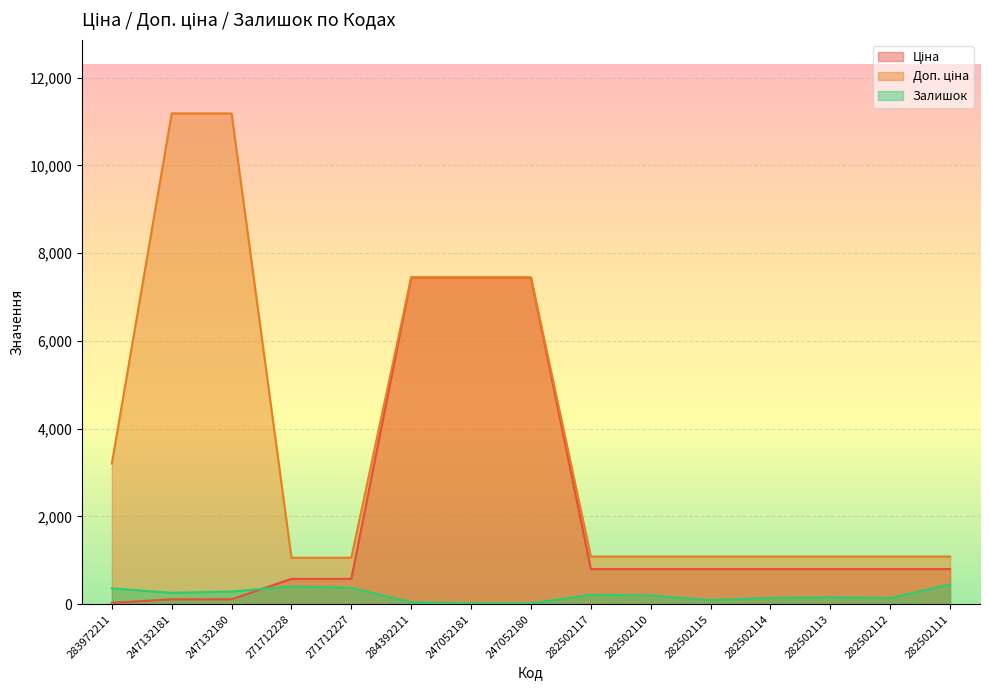

What is the spread (max minus min) of values at 282502111?

636.0